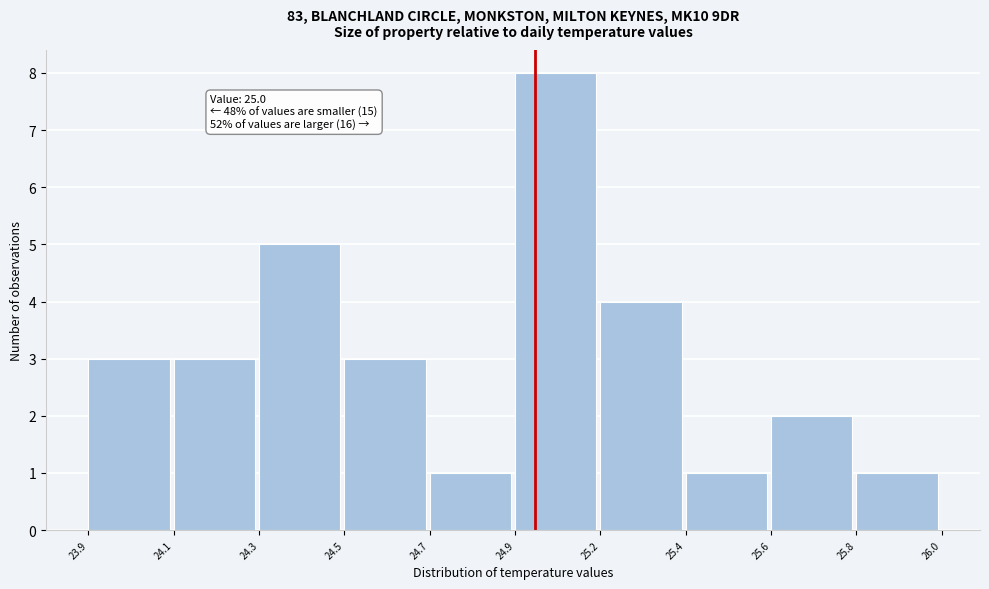

Reading right to left, what are all the values shown in this chart?

1	2	1	4	8	1	3	5	3	3